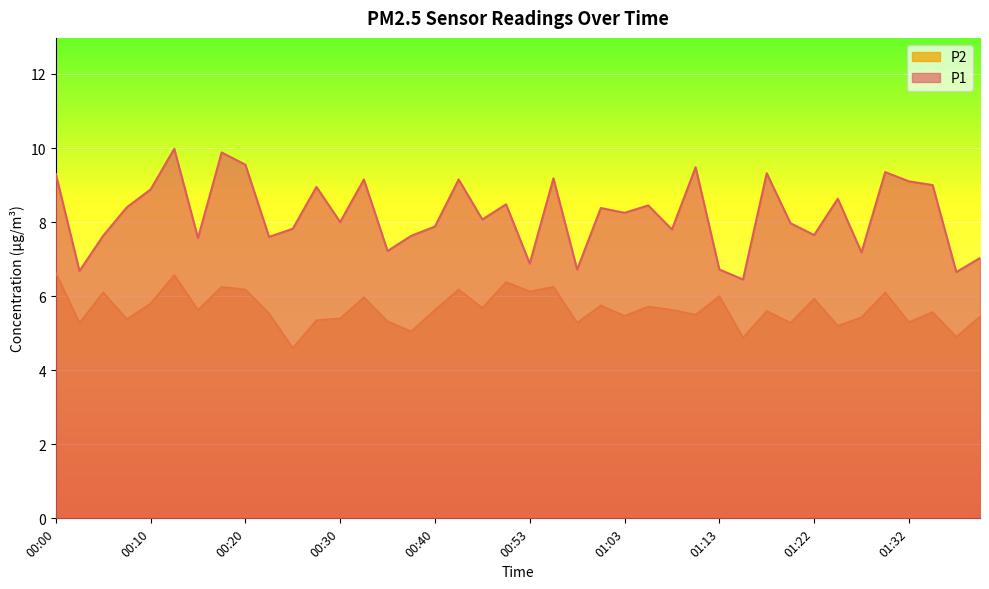

What is the label of the 12th point from the right?

01:13